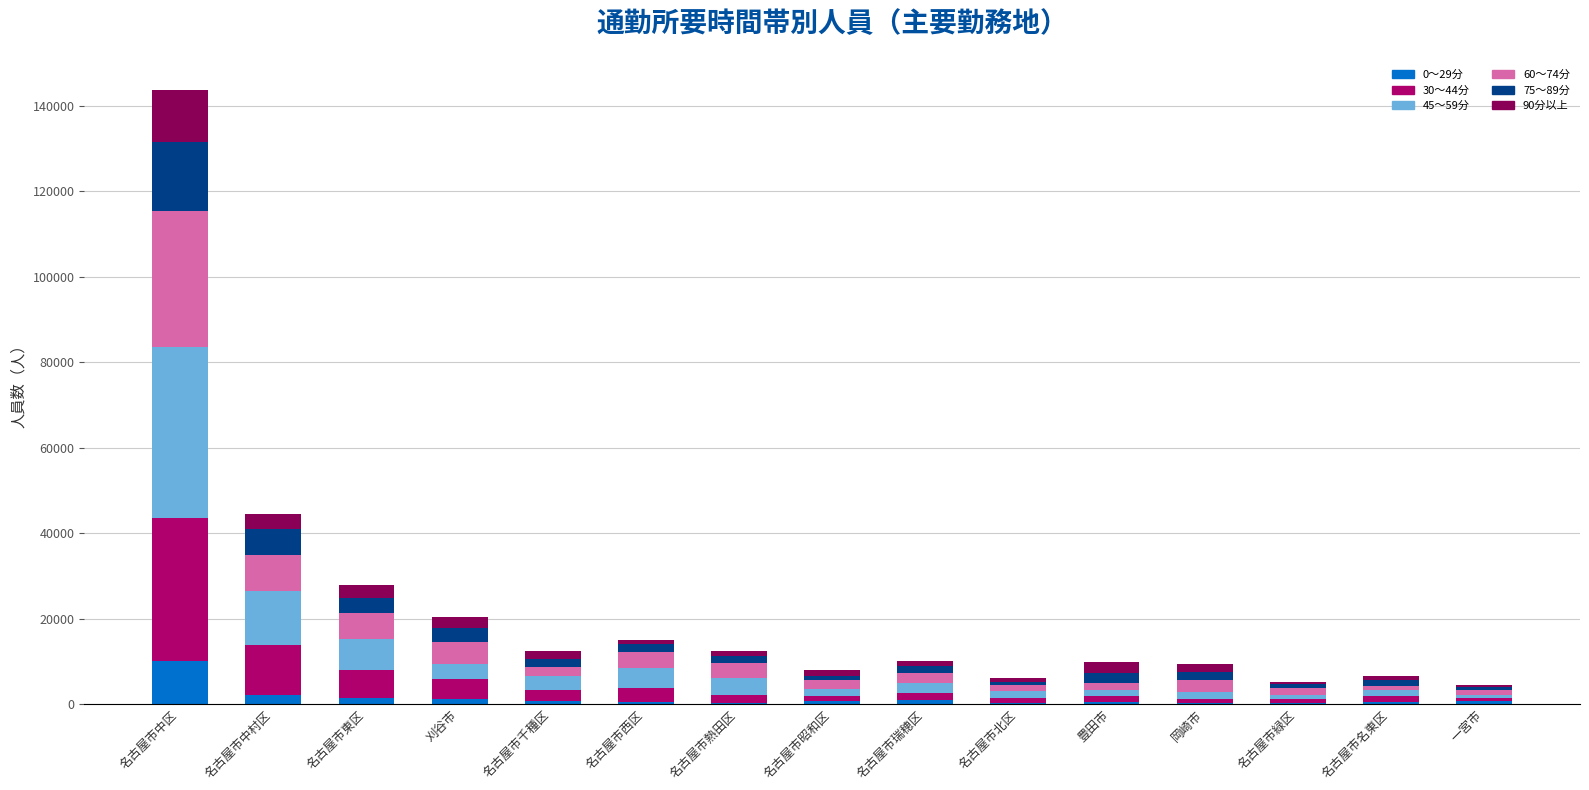

What is the total value across all series at 名古屋市中区?

143557